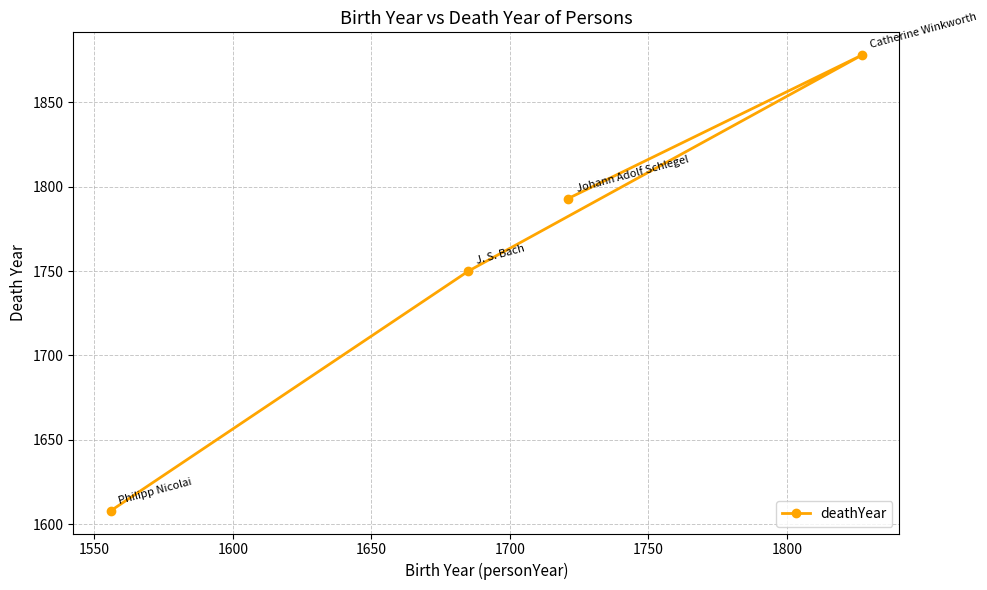

Count the number of data series in this chart.

1